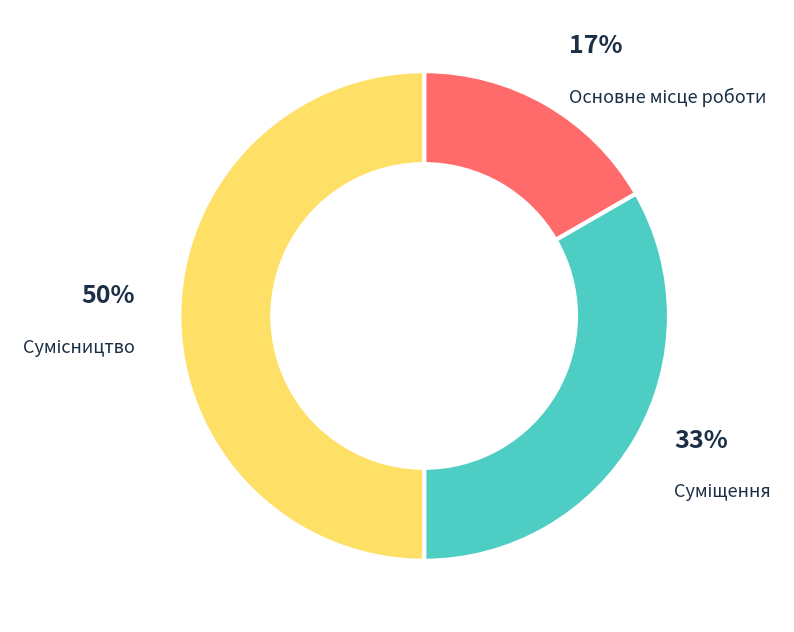

To the nearest percent, what is the average slice percentage?

33%